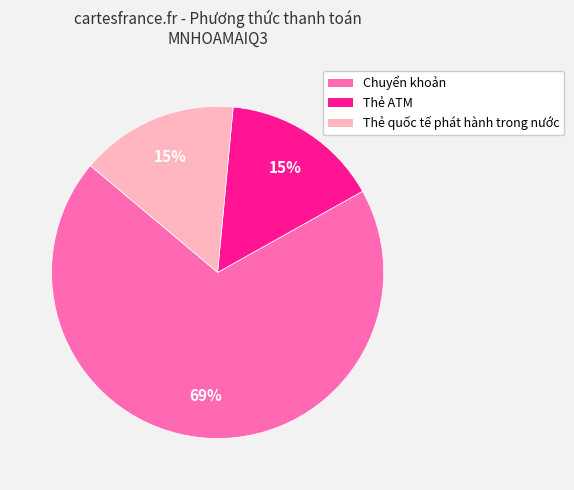

What is the majority slice?

Chuyển khoản